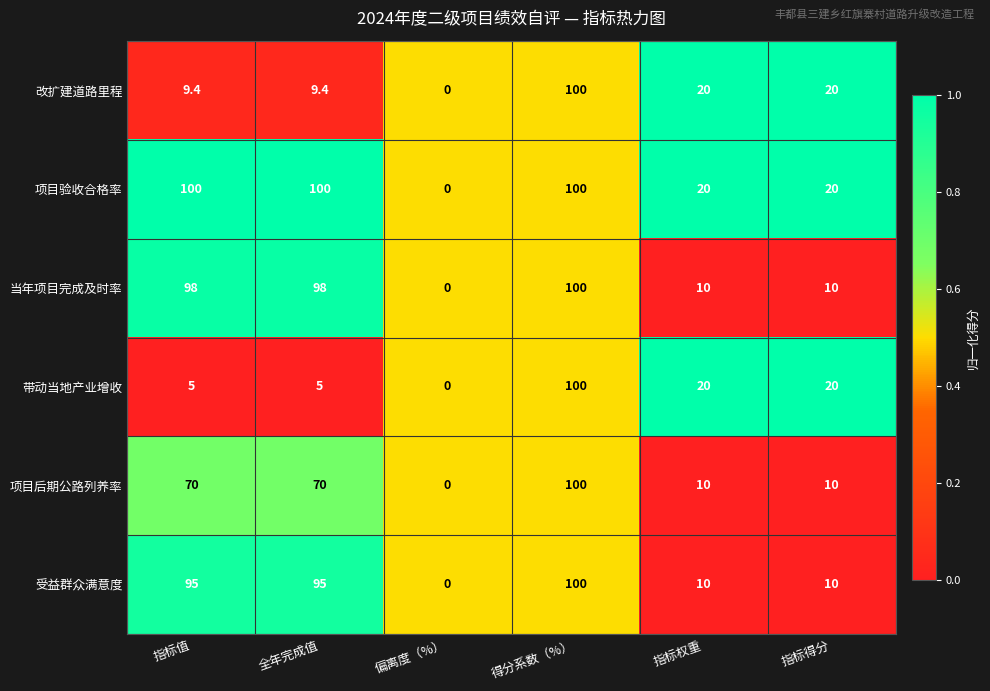

What is the spread (max minus min) of values at 全年完成值?

95.0